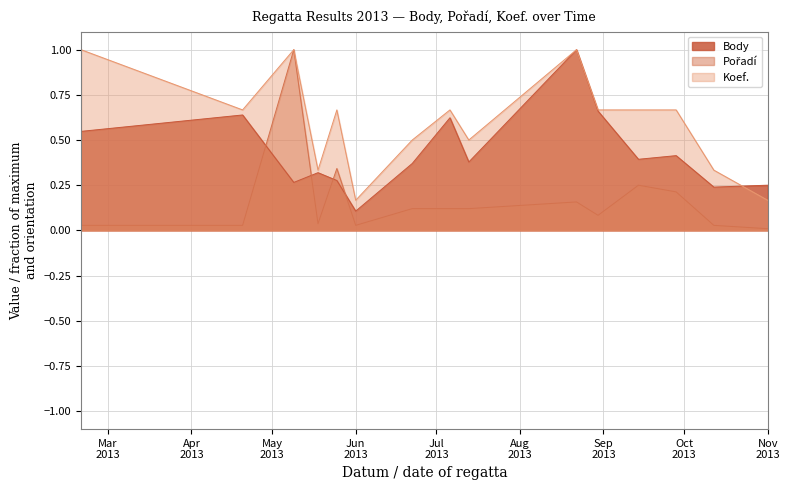

What is the difference between the second highest and minimum values in the Pořadí series?

0.3